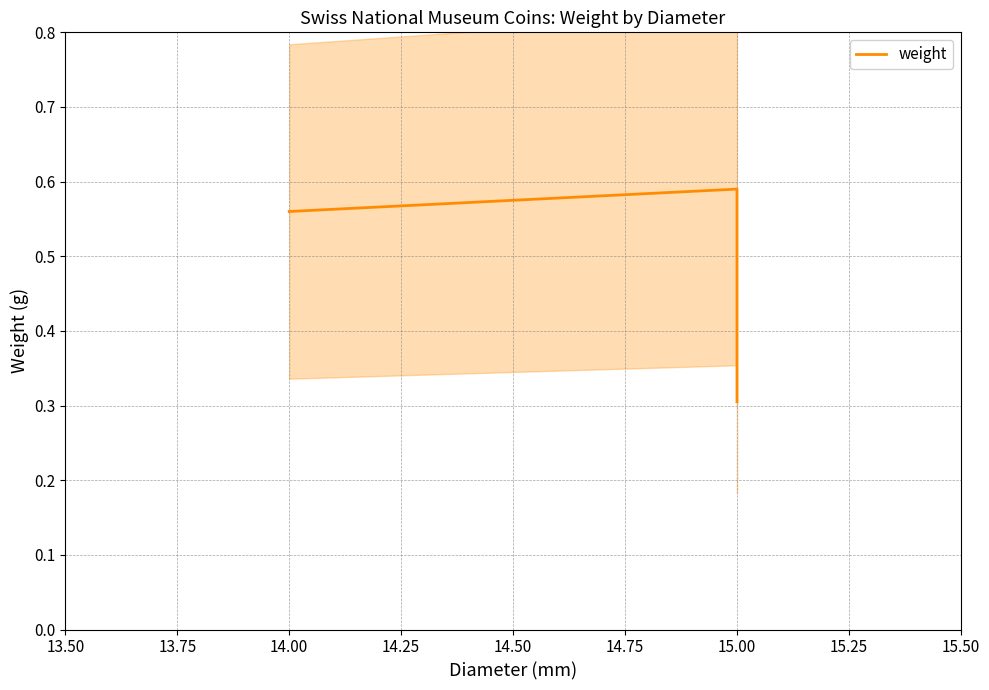

What is the value of the 3rd point from the left?

0.3